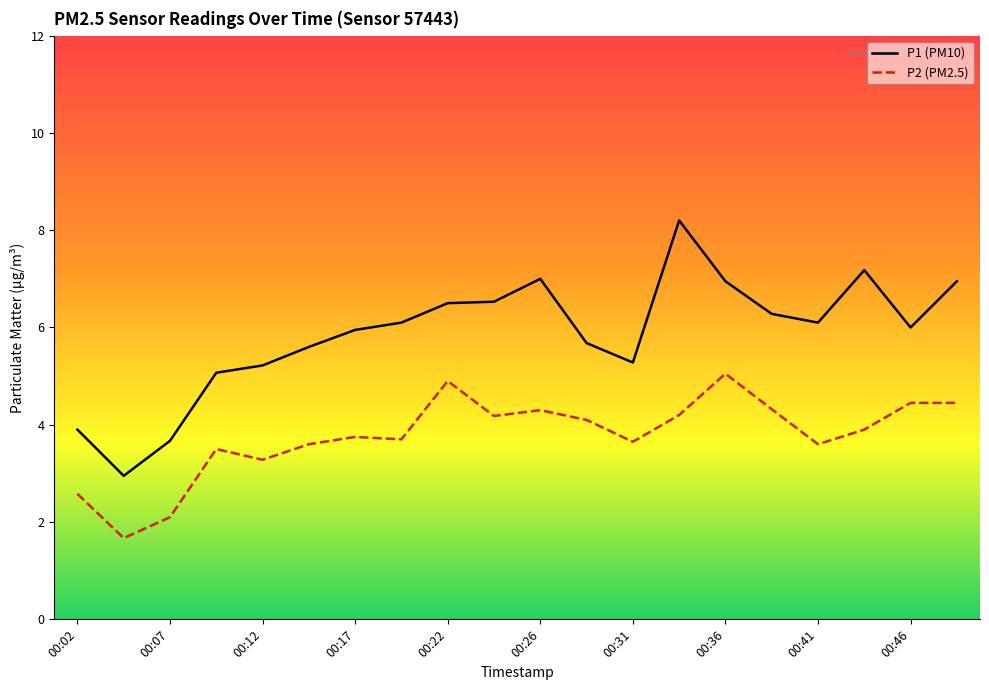

List the series in order of their peak value, highest first.

P1 (PM10), P2 (PM2.5)